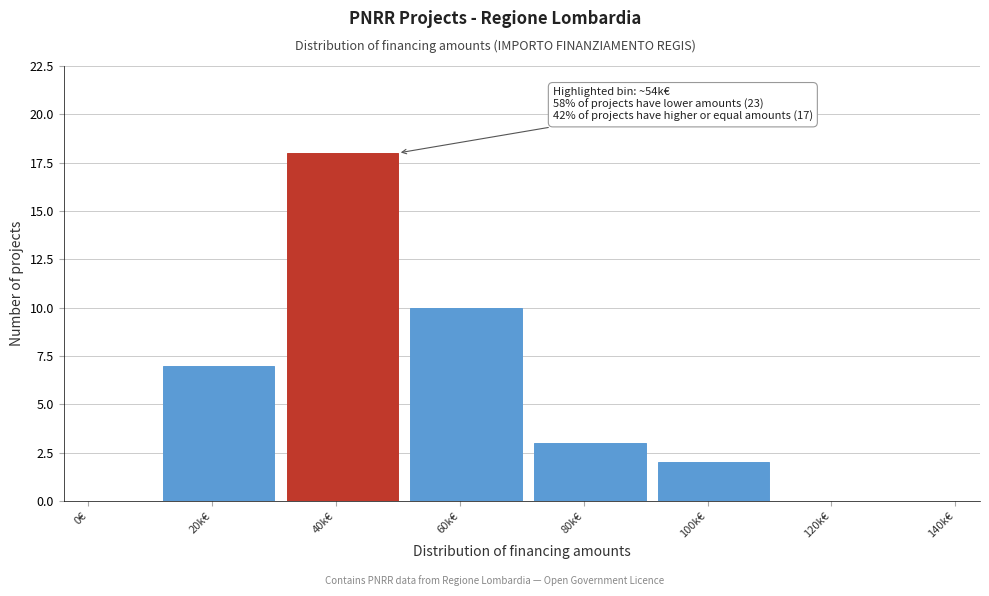

Reading right to left, list all the values displayed in this chart.

120k€=0	100k€=2	80k€=3	60k€=10	40k€=18	20k€=7	0€=0